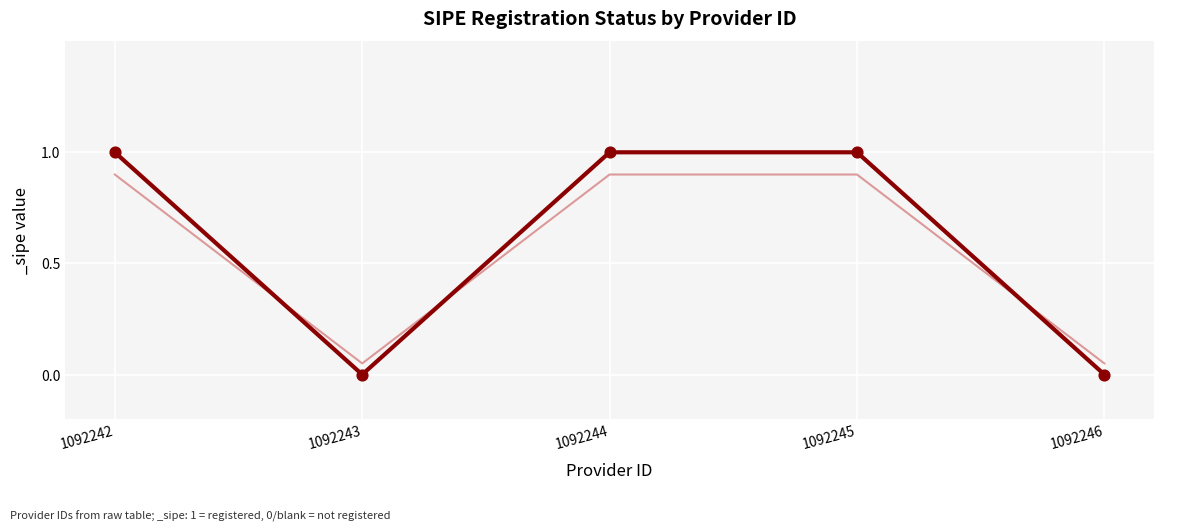

Which has a higher value, 1092245 or 1092243?

1092245